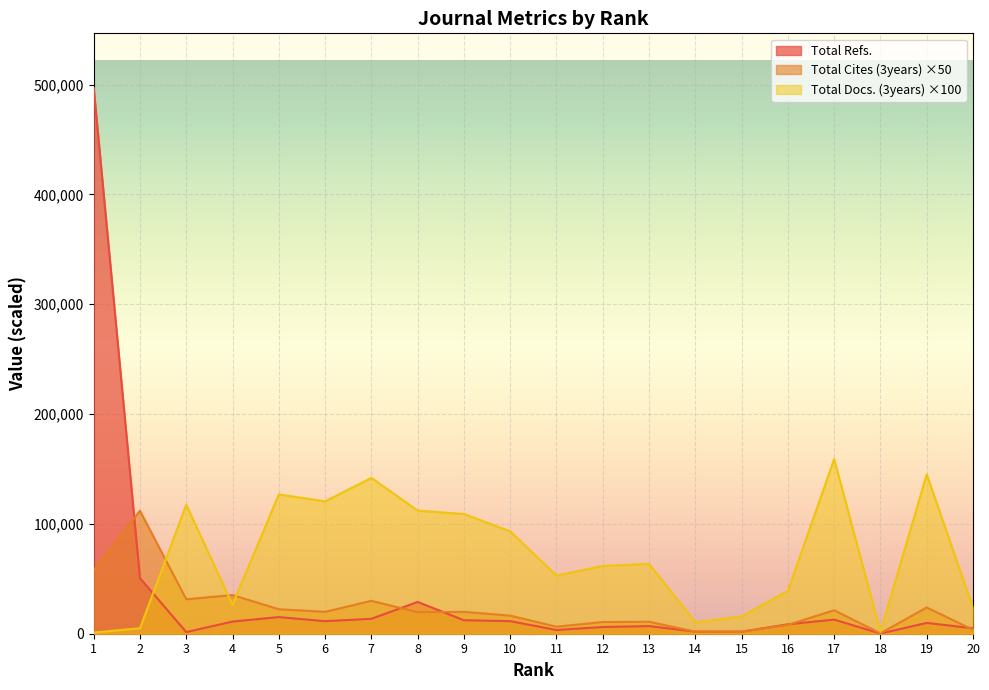

What is the value of the Total Cites (3years) point at the 18th from the left?

350